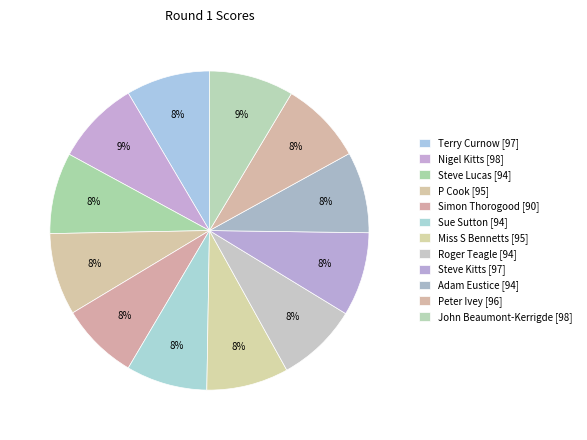

How many slices are in this pie chart?

12